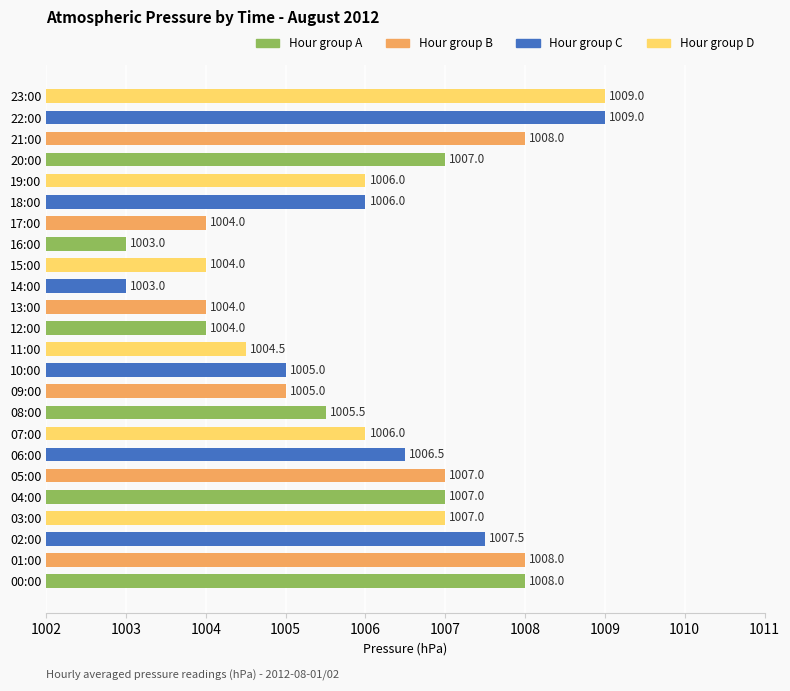

What is the ratio of the value at 08:00 to the value at 17:00?

1.0